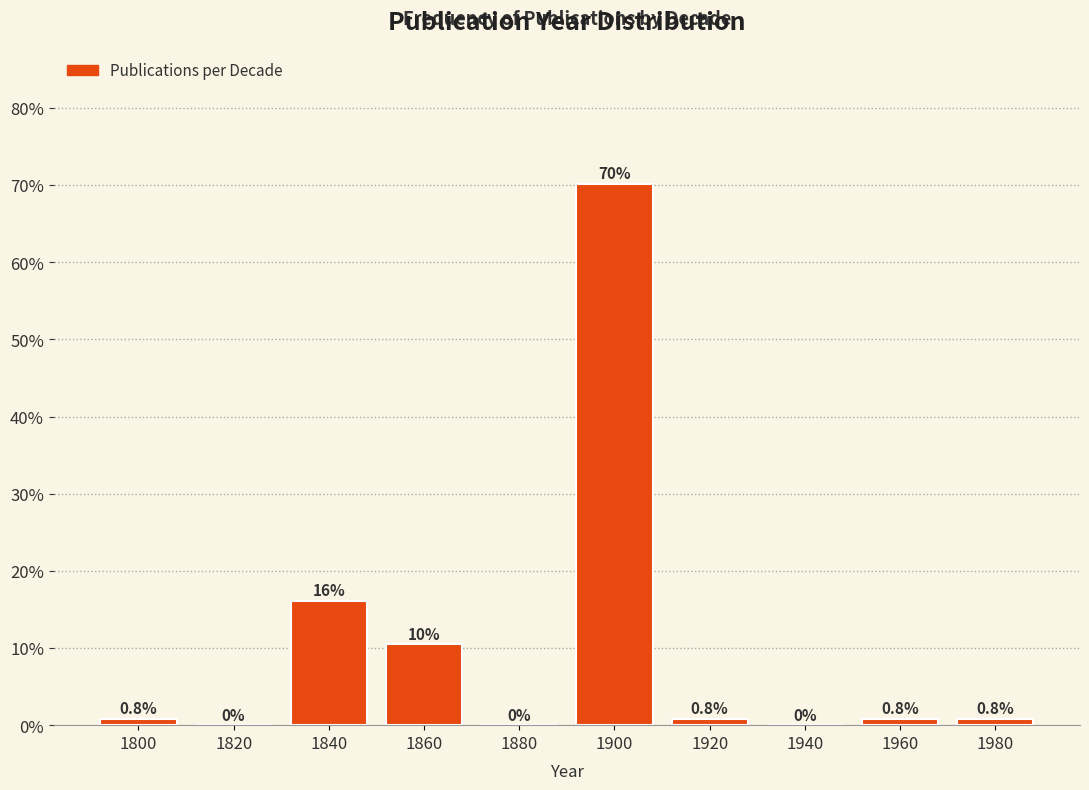

Reading left to right, extract all data points from this chart.

1800=0.8	1820=0.0	1840=16.1	1860=10.5	1880=0.0	1900=70.2	1920=0.8	1940=0.0	1960=0.8	1980=0.8